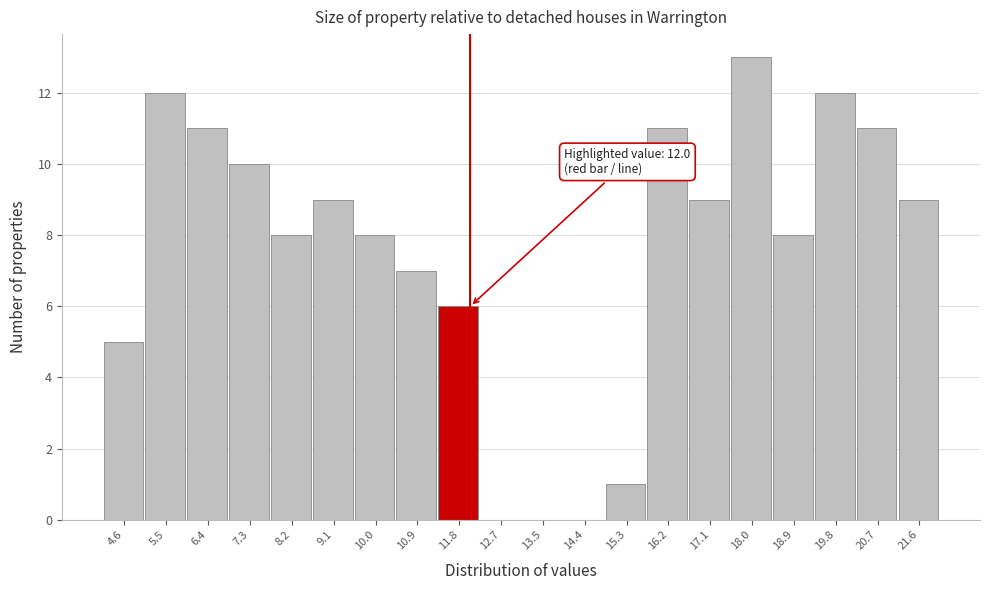

Which range on the x-axis has the tallest bar?

17.55 to 18.44